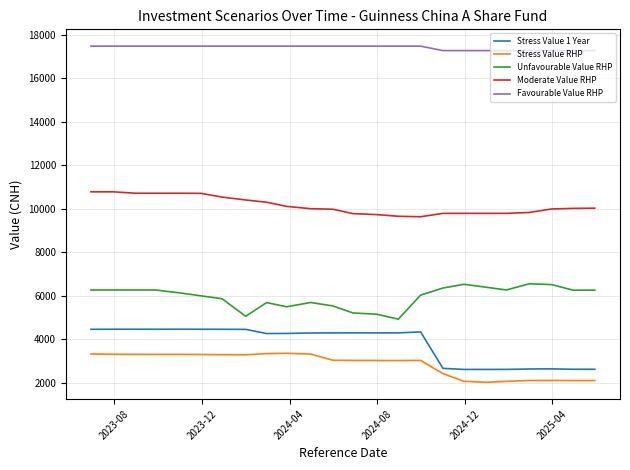

True or false: Favourable Value RHP and Stress Value RHP intersect in this chart.

False